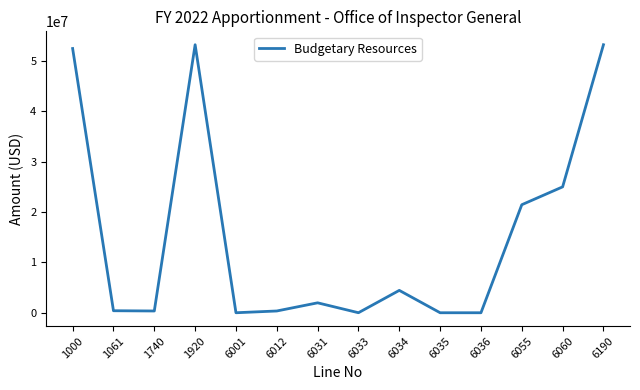

Where does the data first go above 1969294?

1000